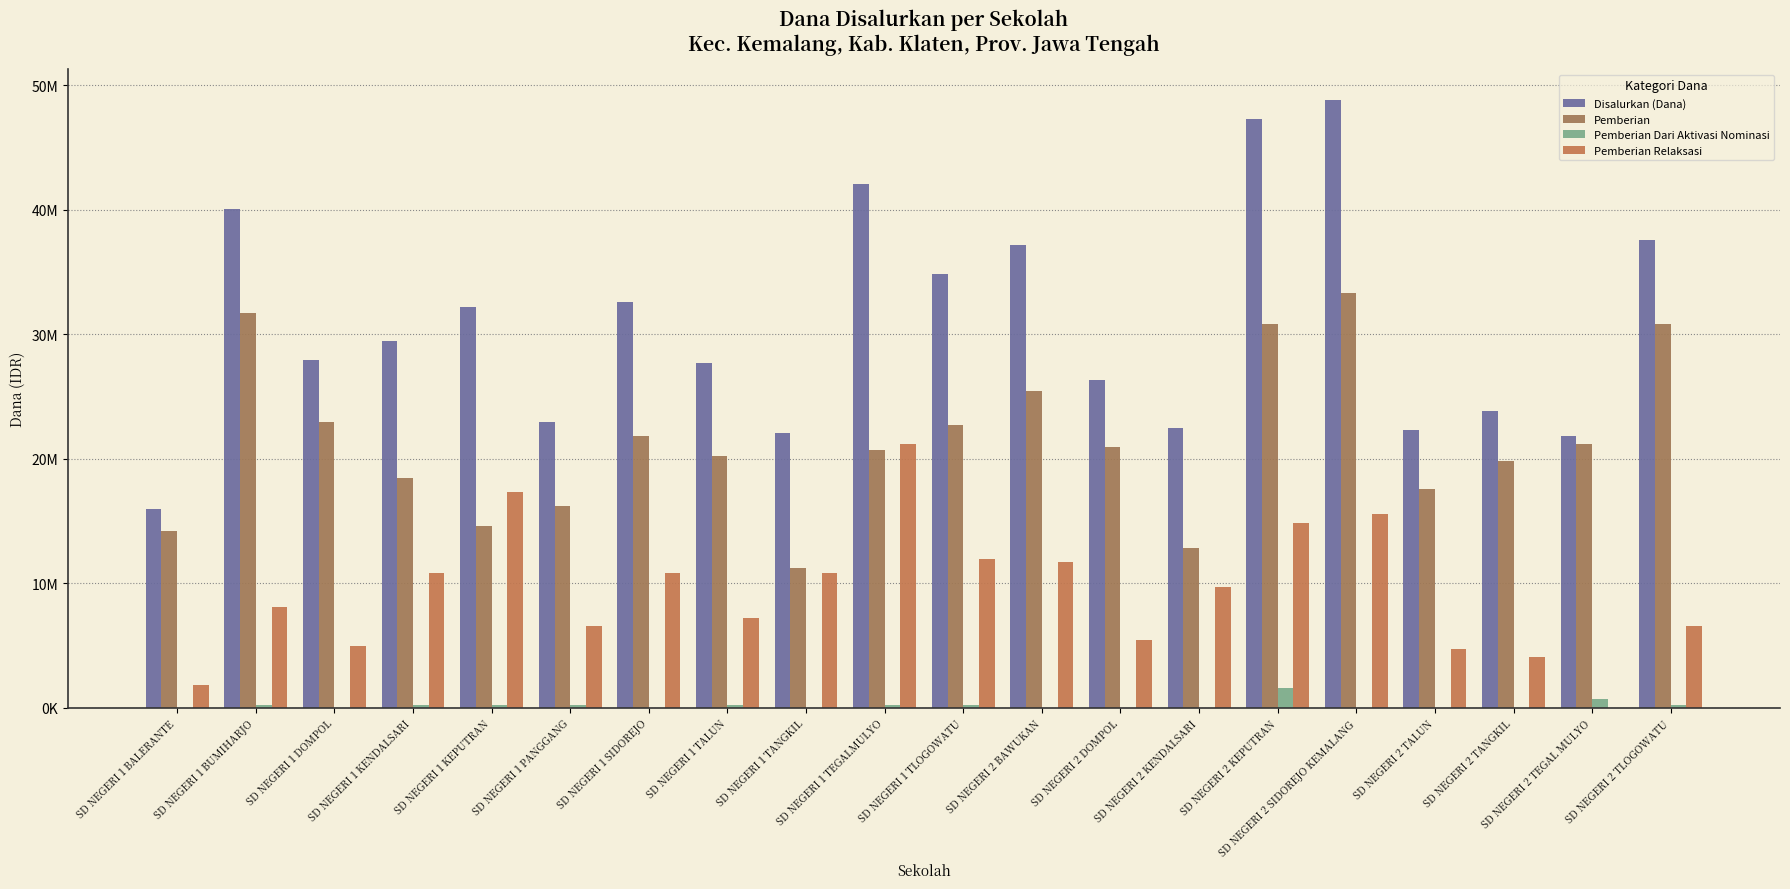

At how many categories does at least one series exceed 24408440?

13